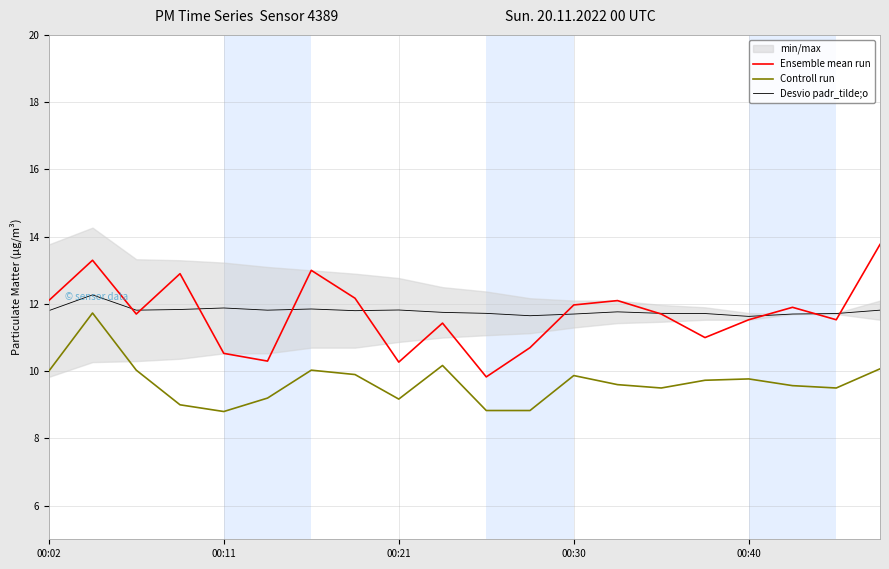

At which label is Controll run closest to 10?

00:02